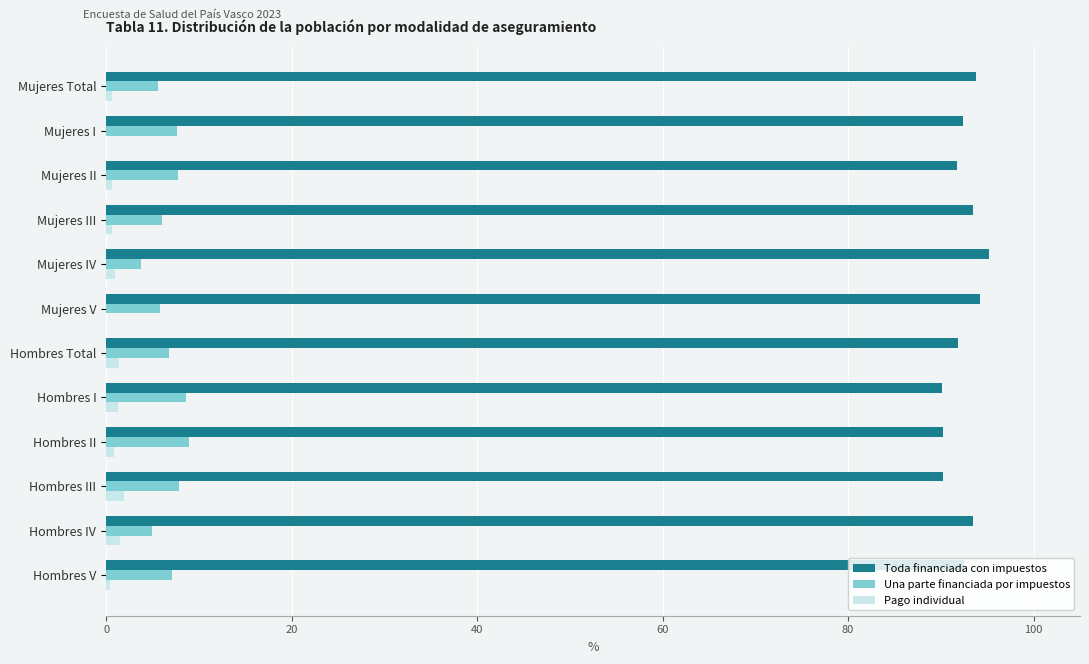

What is the sum of all Una parte financiada por impuestos values?

80.7